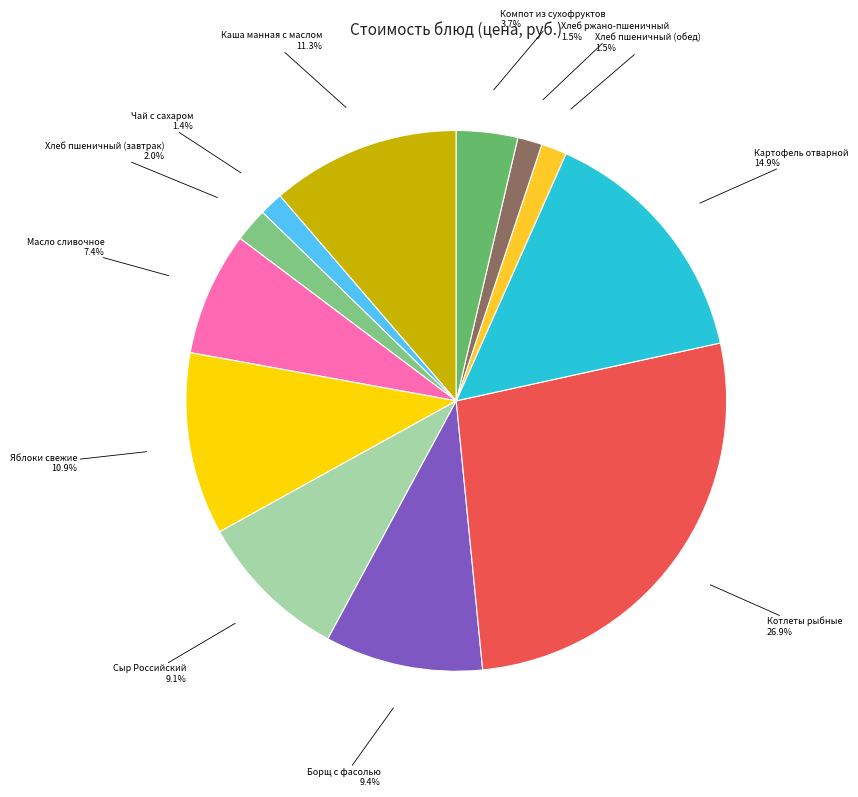

Which slice is the largest?

Котлеты рыбные